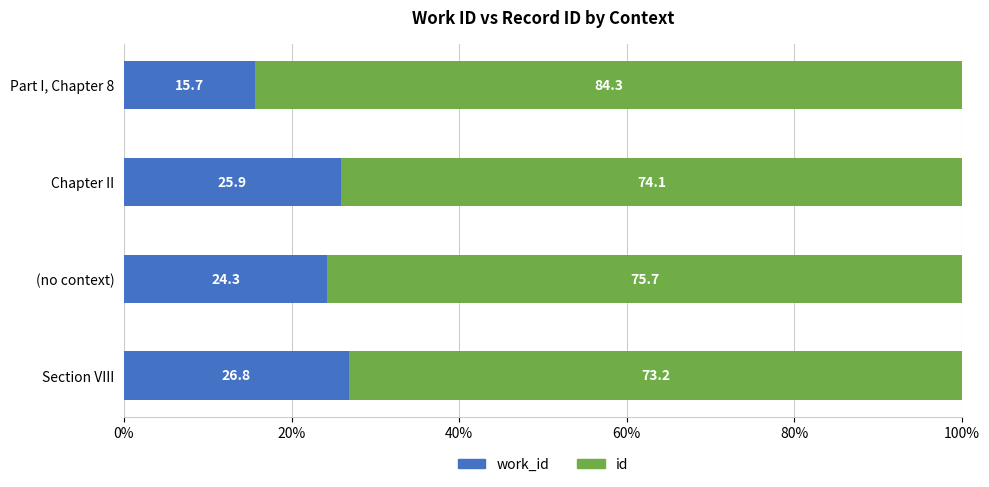

What is the total value across all series at Part I, Chapter 8?

100.0